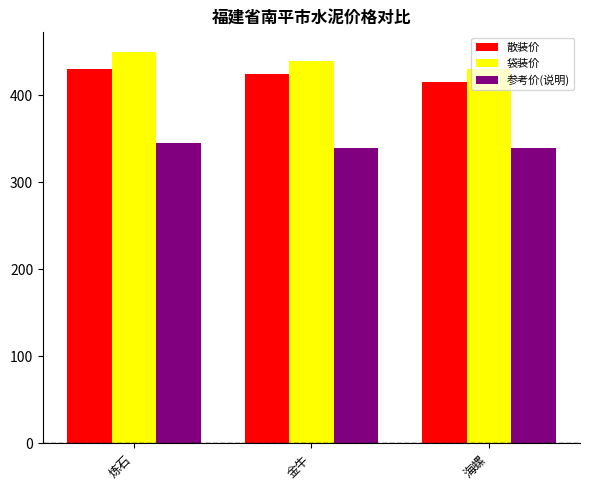

What is the sum of the 散装价 values at 炼石 and 金牛?

855